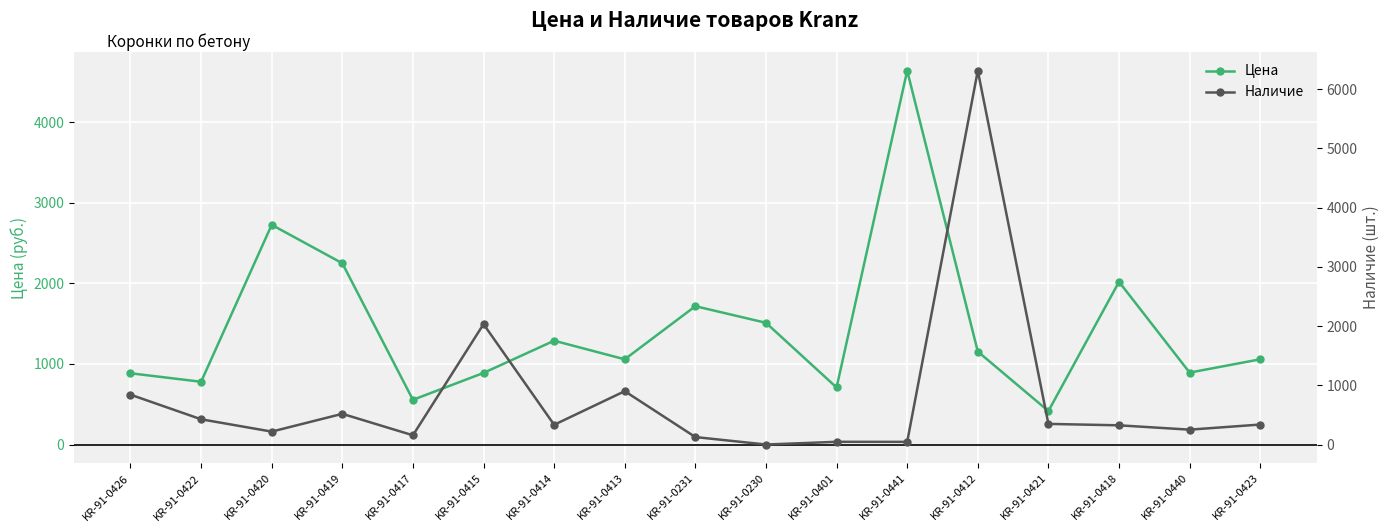

True or false: Наличие and Цена cross at least once.

True